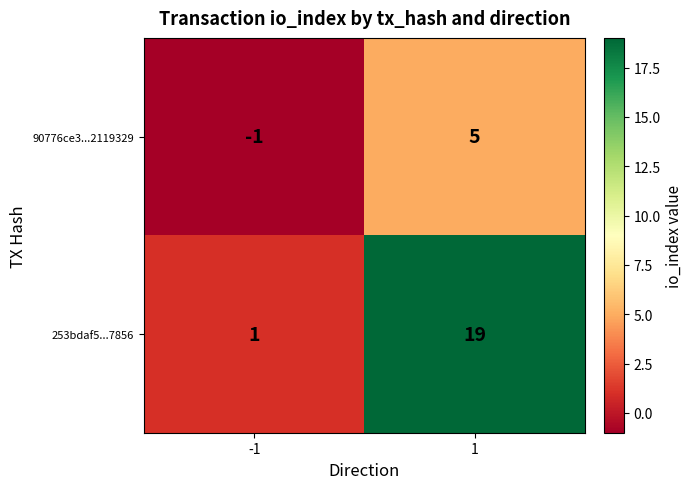

What is the difference between the maximum and minimum values in the 253bdaf5...7856 series?

18